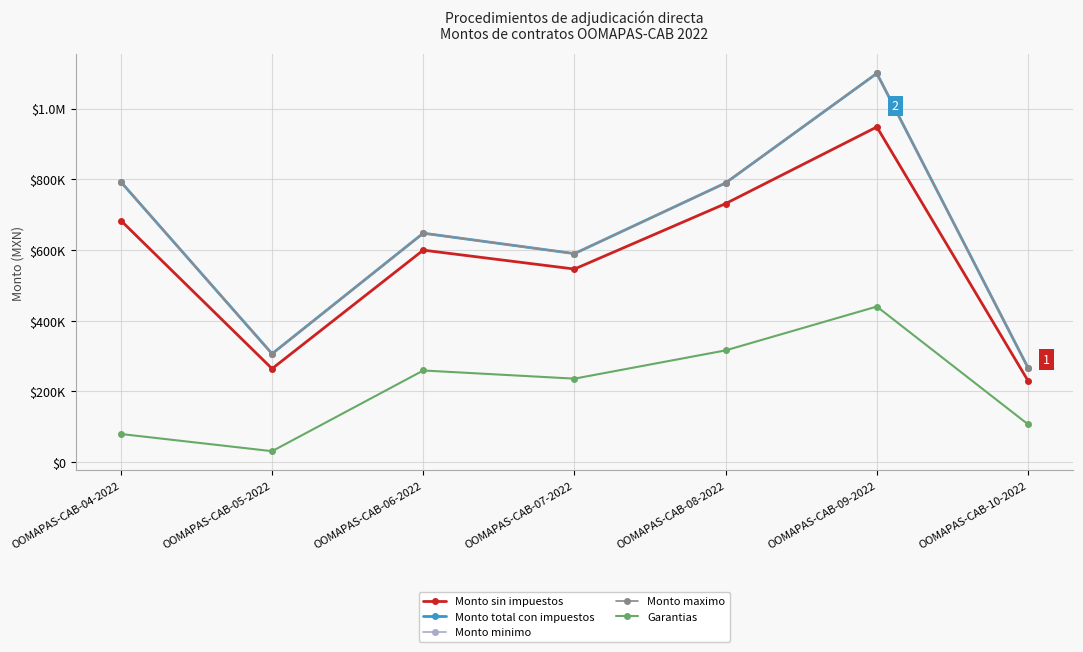

What position from the left is OOMAPAS-CAB-06-2022?

3